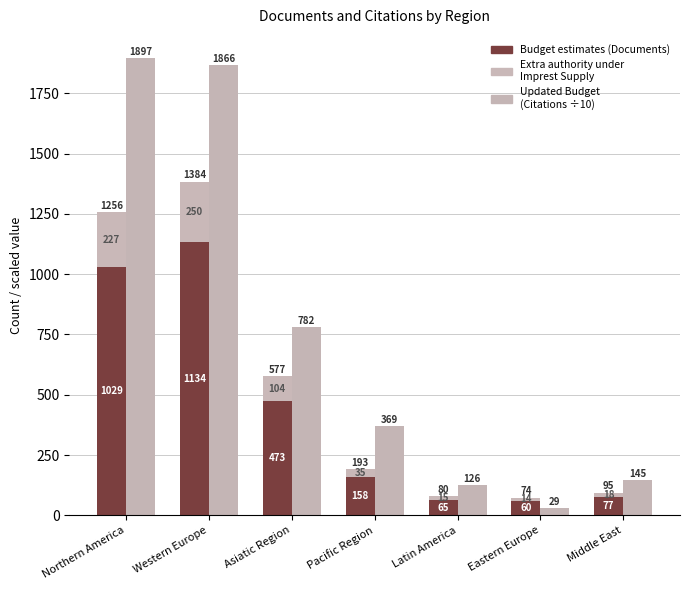

What is the label of the 2nd bar from the right?

Eastern Europe